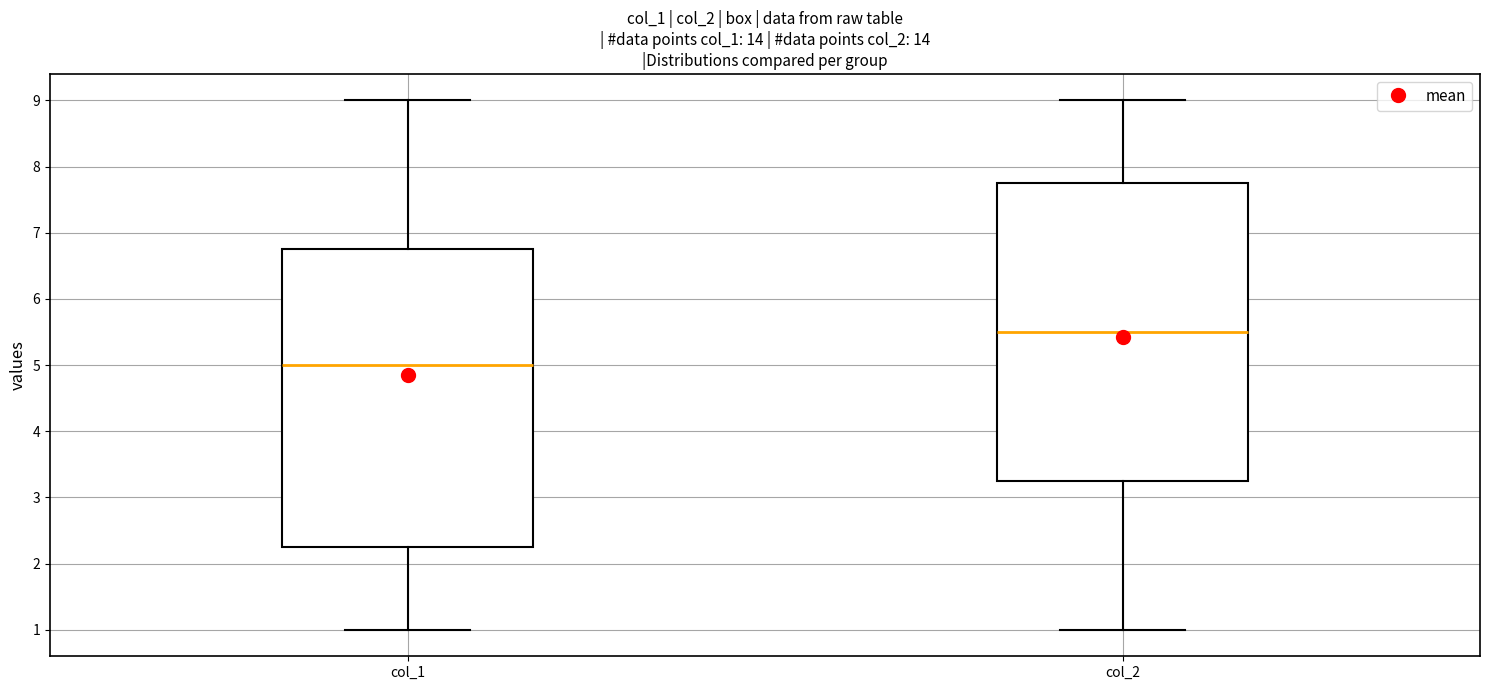

Reading left to right, read every box against the y-axis: the position of its median line, the range the box covers, and the ends of its whiskers. The values are not printed on the chart, so give them approximately, as read against the axis.

col_1: median 5.0, box 2.3 to 6.8, whiskers 1.0 to 9.0
col_2: median 5.5, box 3.3 to 7.8, whiskers 1.0 to 9.0